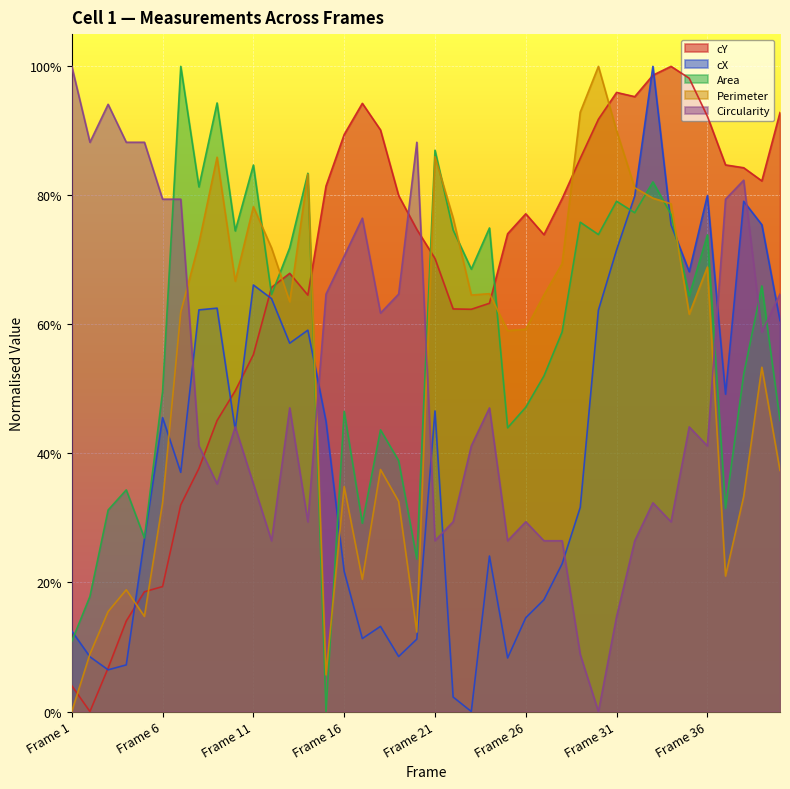

Reading left to right, transcribe all the data shown in this chart.

cY: 0.0	0.0	0.1	0.1	0.2	0.2	0.3	0.4	0.5	0.5	0.6	0.7	0.7	0.6	0.8	0.9	0.9	0.9	0.8	0.7	0.7	0.6	0.6	0.6	0.7	0.8	0.7	0.8	0.9	0.9	1.0	1.0	1.0	1.0	1.0	0.9	0.8	0.8	0.8	0.9
cX: 0.1	0.1	0.1	0.1	0.3	0.5	0.4	0.6	0.6	0.4	0.7	0.6	0.6	0.6	0.4	0.2	0.1	0.1	0.1	0.1	0.5	0.0	0.0	0.2	0.1	0.1	0.2	0.2	0.3	0.6	0.7	0.8	1.0	0.8	0.7	0.8	0.5	0.8	0.8	0.6
Area: 0.1	0.2	0.3	0.3	0.3	0.5	1.0	0.8	0.9	0.7	0.8	0.6	0.7	0.8	0.0	0.5	0.3	0.4	0.4	0.2	0.9	0.7	0.7	0.7	0.4	0.5	0.5	0.6	0.8	0.7	0.8	0.8	0.8	0.8	0.6	0.7	0.3	0.5	0.7	0.5
Perimeter: 0.0	0.1	0.2	0.2	0.1	0.3	0.6	0.7	0.9	0.7	0.8	0.7	0.6	0.8	0.1	0.3	0.2	0.4	0.3	0.1	0.9	0.8	0.6	0.6	0.6	0.6	0.6	0.7	0.9	1.0	0.9	0.8	0.8	0.8	0.6	0.7	0.2	0.3	0.5	0.4
Circularity: 1.0	0.9	0.9	0.9	0.9	0.8	0.8	0.4	0.4	0.4	0.4	0.3	0.5	0.3	0.6	0.7	0.8	0.6	0.6	0.9	0.3	0.3	0.4	0.5	0.3	0.3	0.3	0.3	0.1	0.0	0.1	0.3	0.3	0.3	0.4	0.4	0.8	0.8	0.6	0.6